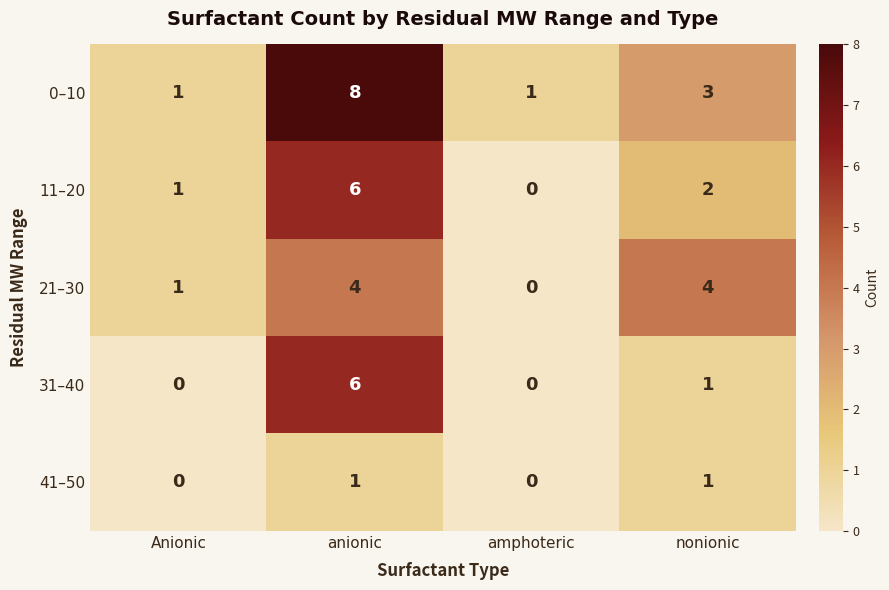

Count the number of data series in this chart.

5